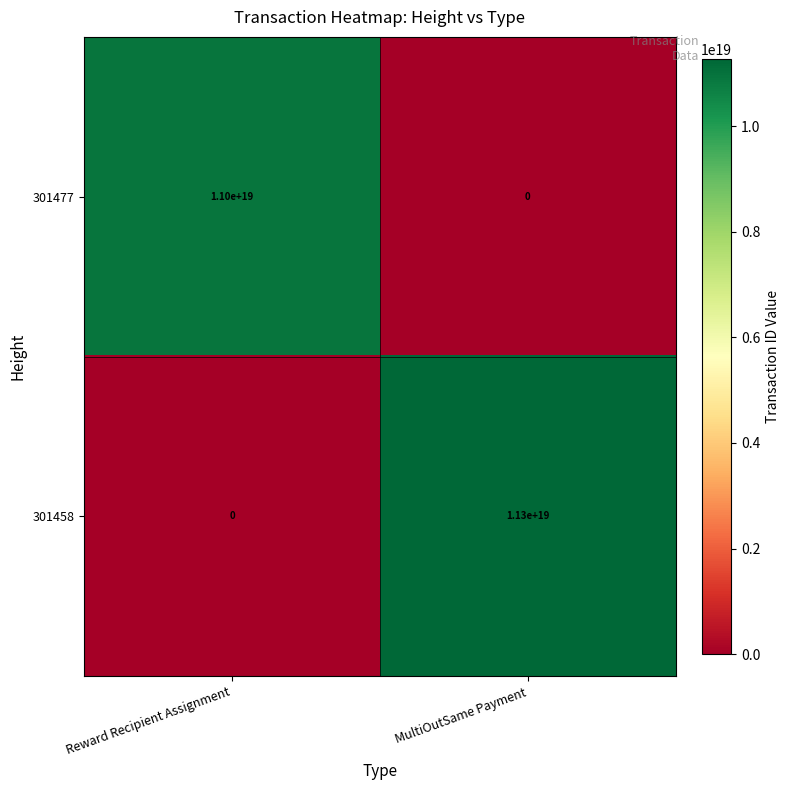

Which series has the largest total across all categories?

301458